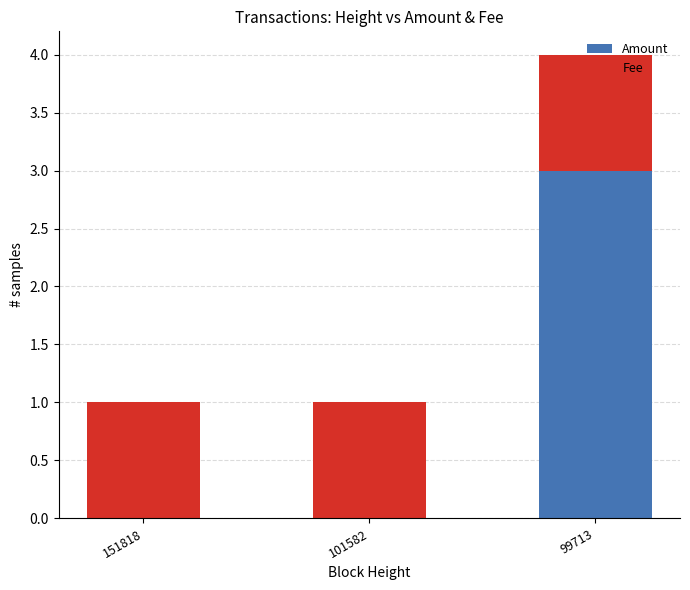

Is it true that Amount equals 1 at 99713?

False